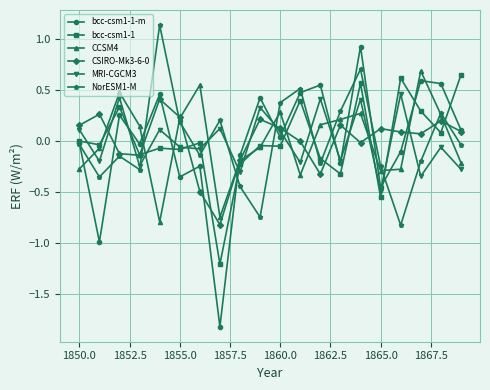

What is the minimum value shown in the chart?

-1.8